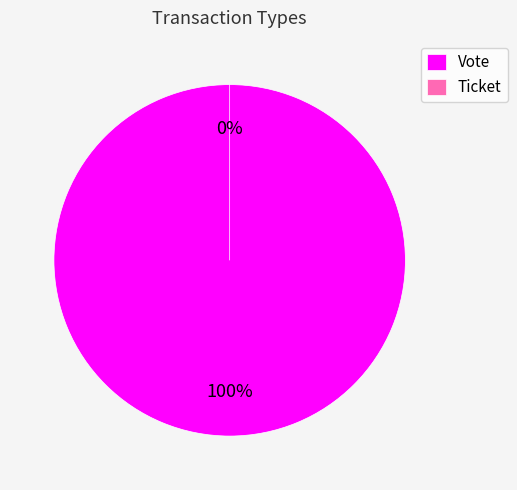

Rank the categories by value from highest to lowest.

Vote, Ticket